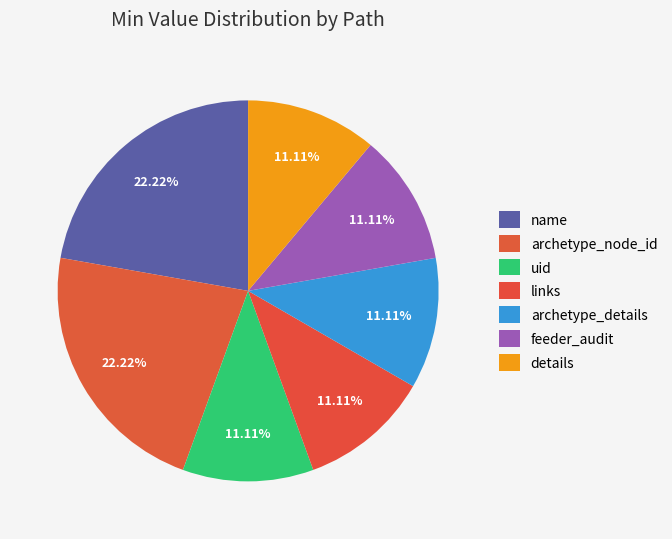

Is there a majority slice in this chart?

No